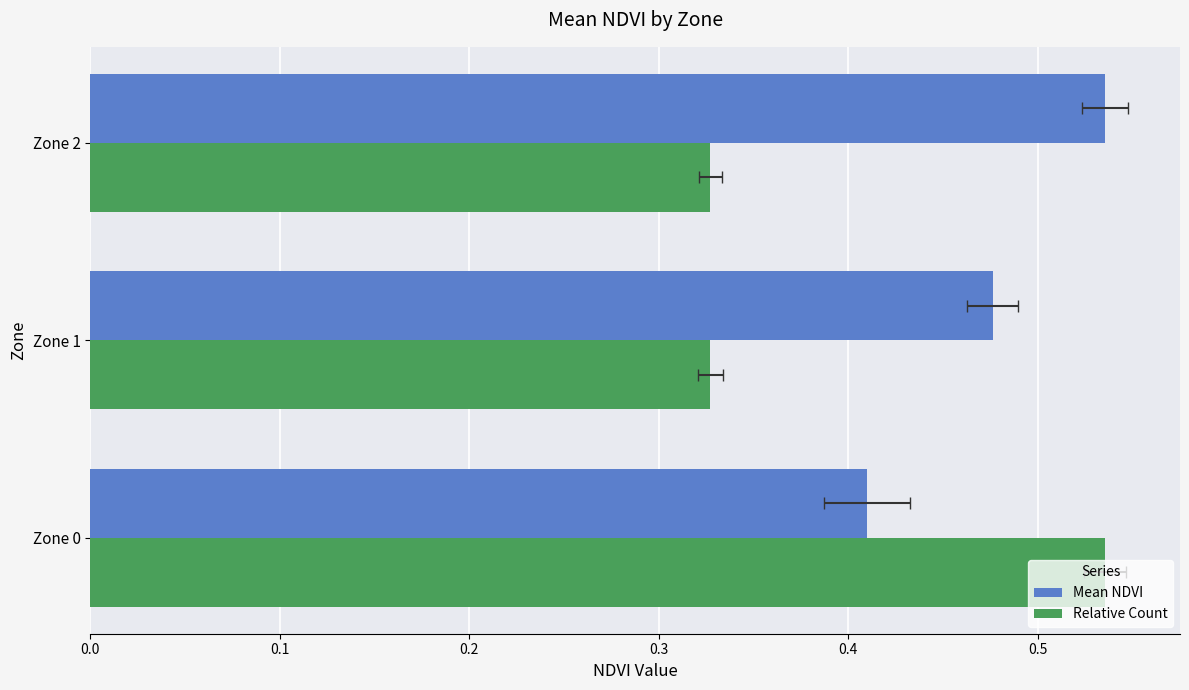

How many groups of bars are there?

3